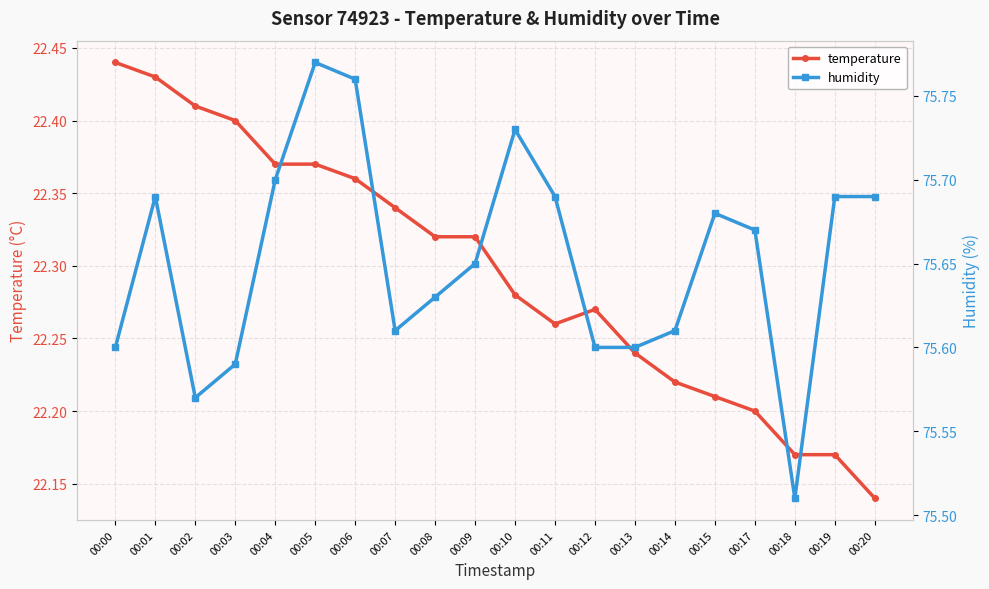

What are all the series names shown in the legend?

temperature, humidity